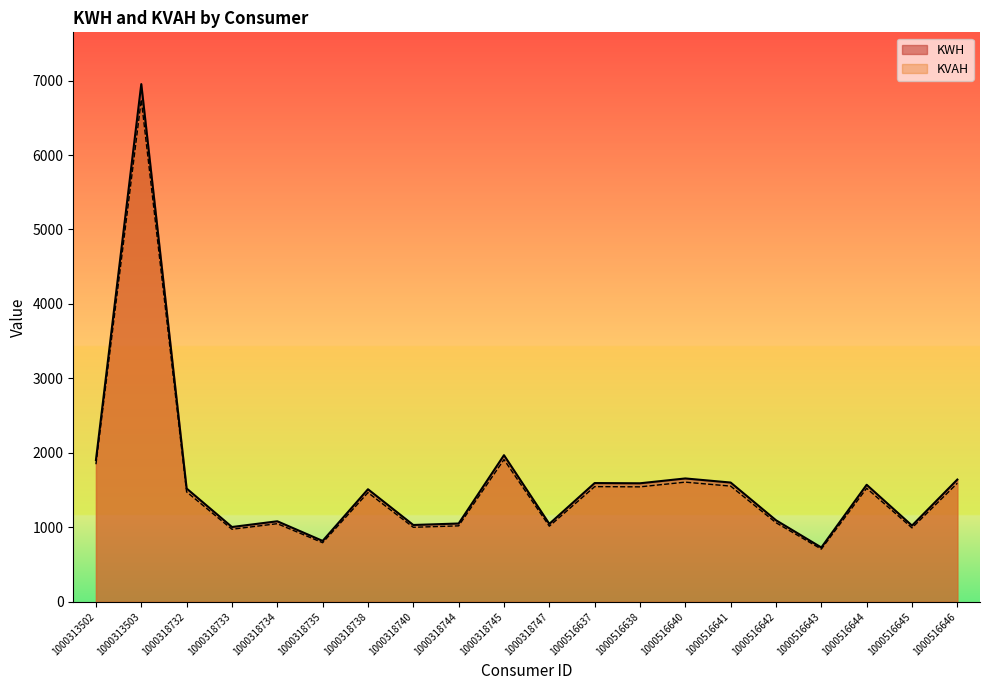

The KVAH series shows 1553.9 at 1000516641. True or false?

True